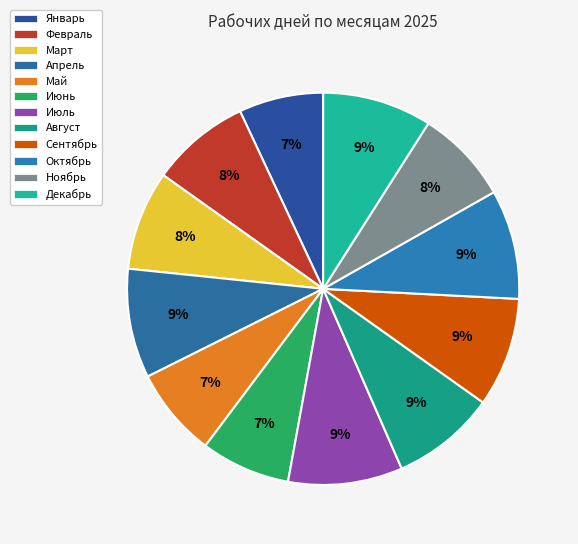

Approximately how many times larger is the value at Июнь compared to Апрель?

0.8